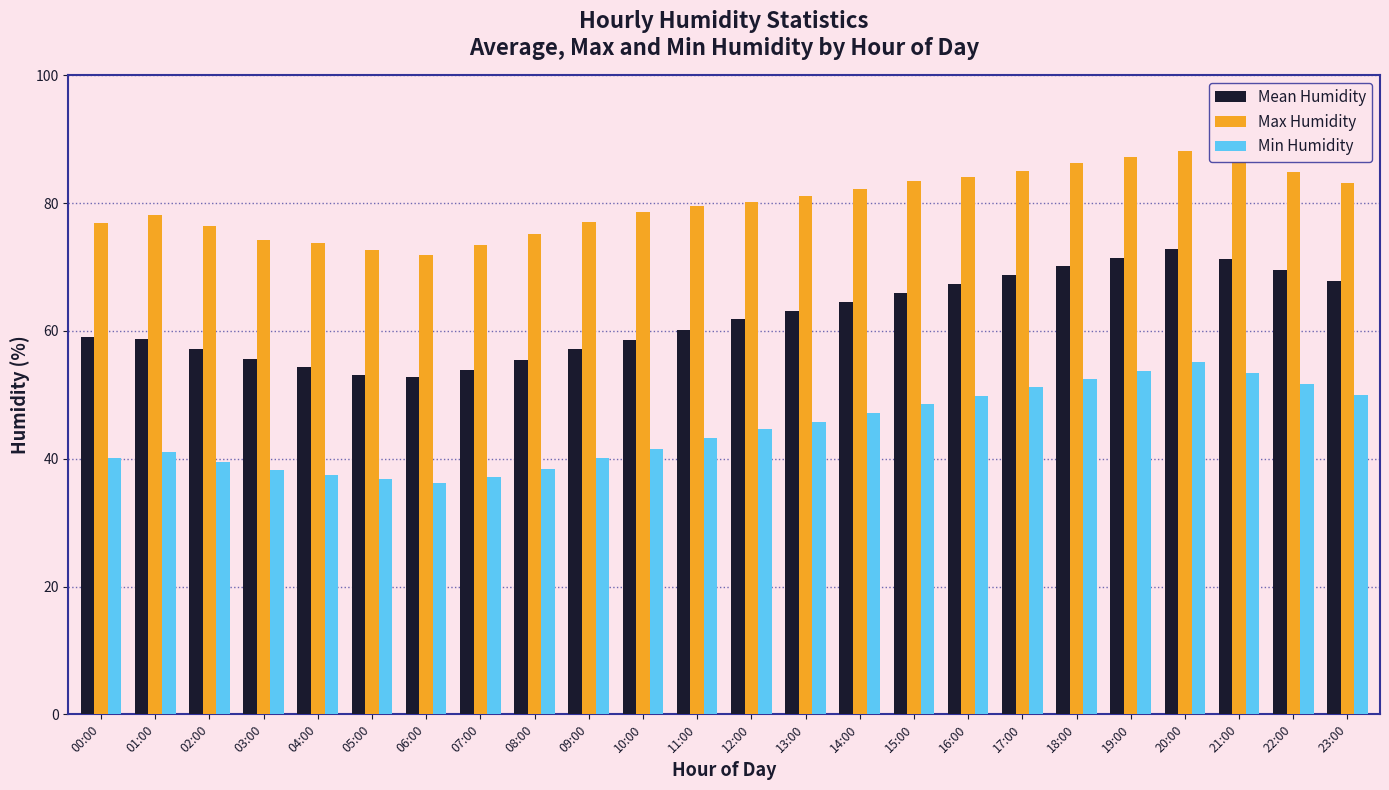

What is the sum of all Min Humidity values?

1073.4